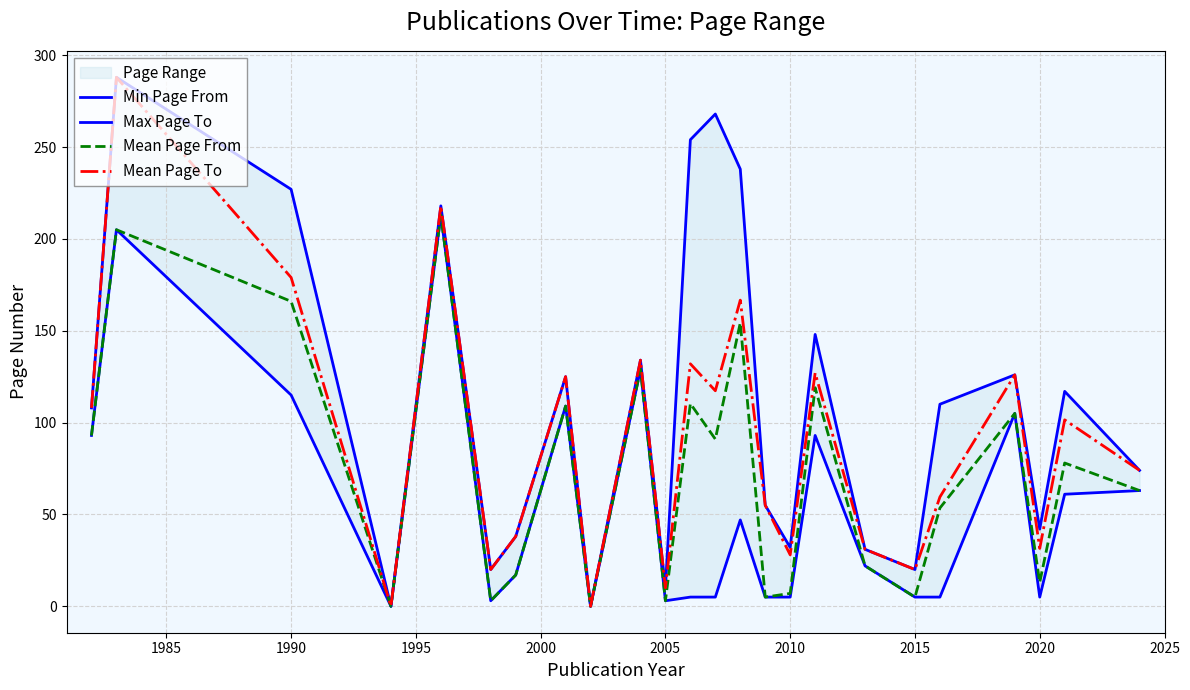

Rank the series by their average value, from highest to lowest.

Max Page To, Mean Page To, Mean Page From, Min Page From